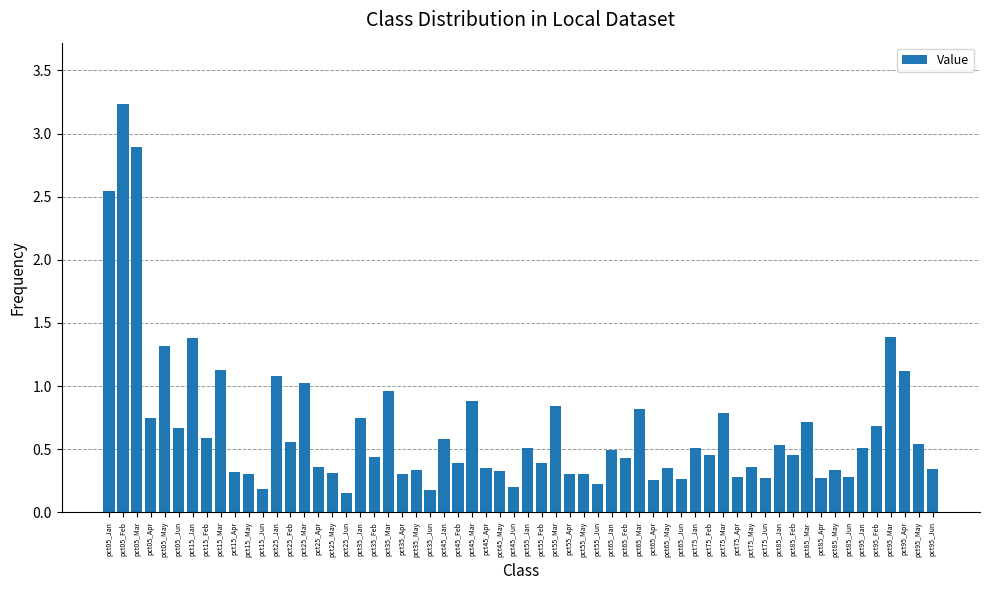

What is the sum of the values at pct35_Mar and pct35_May?

1.3